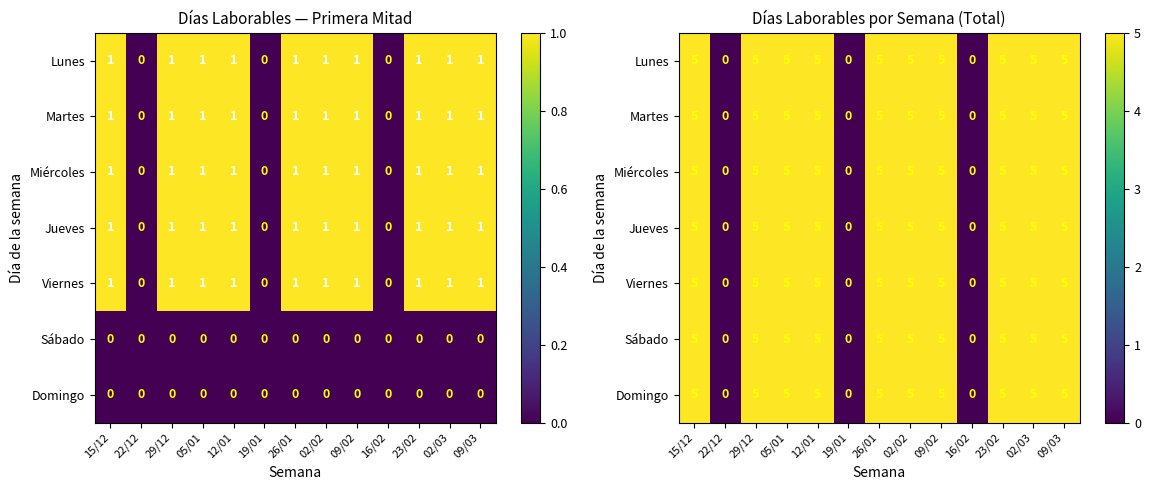

At which category is the sum across all series the highest?

15/12